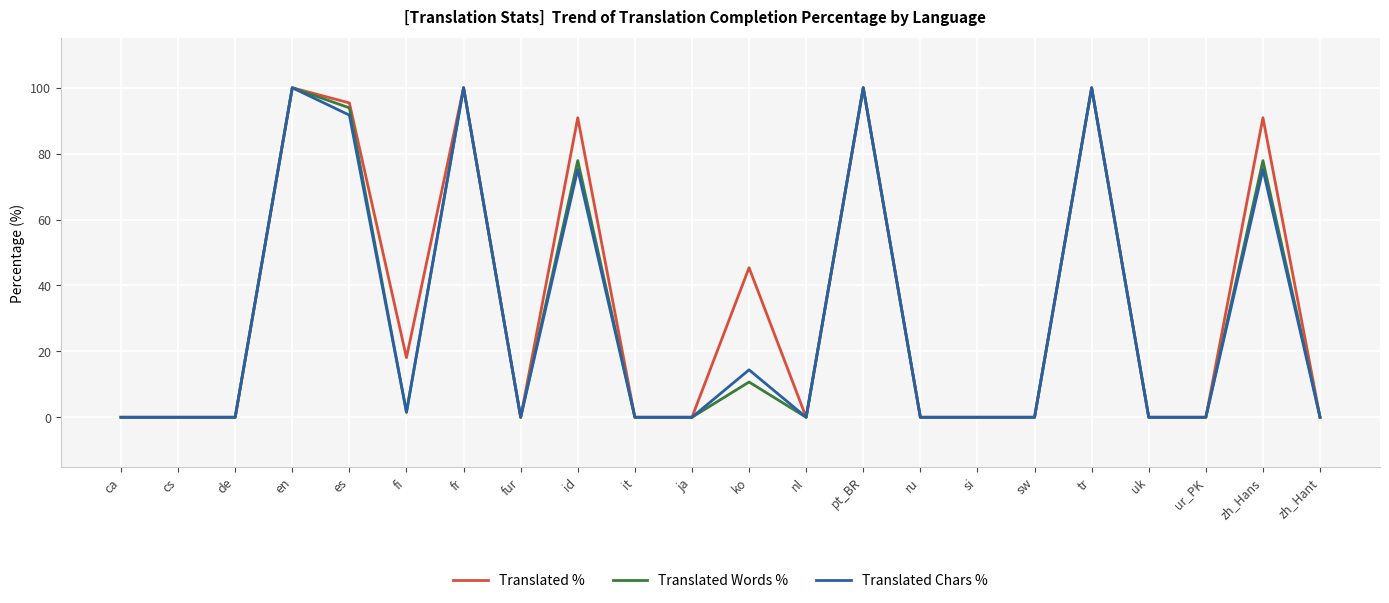

What value does the Translated % series have at zh_Hans?

90.9